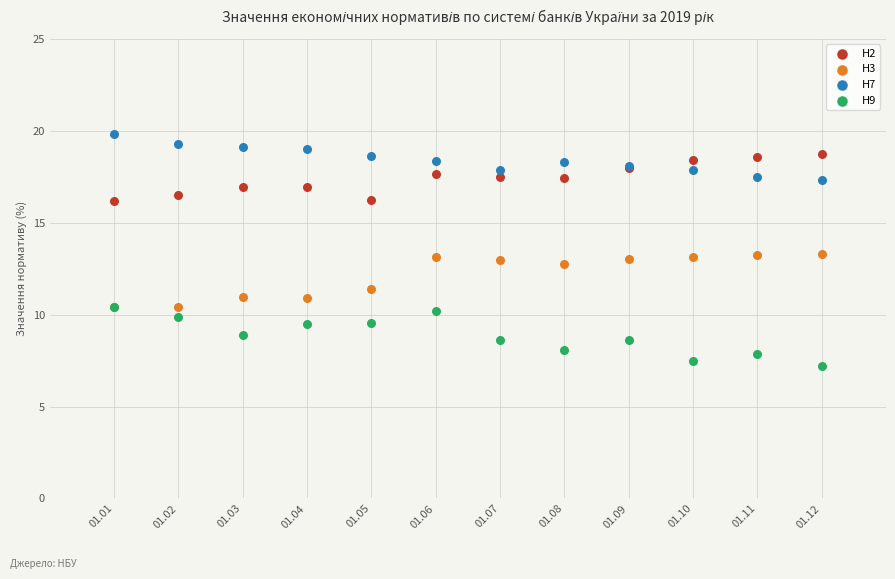

What are all the series names shown in the legend?

H2, H3, H7, H9